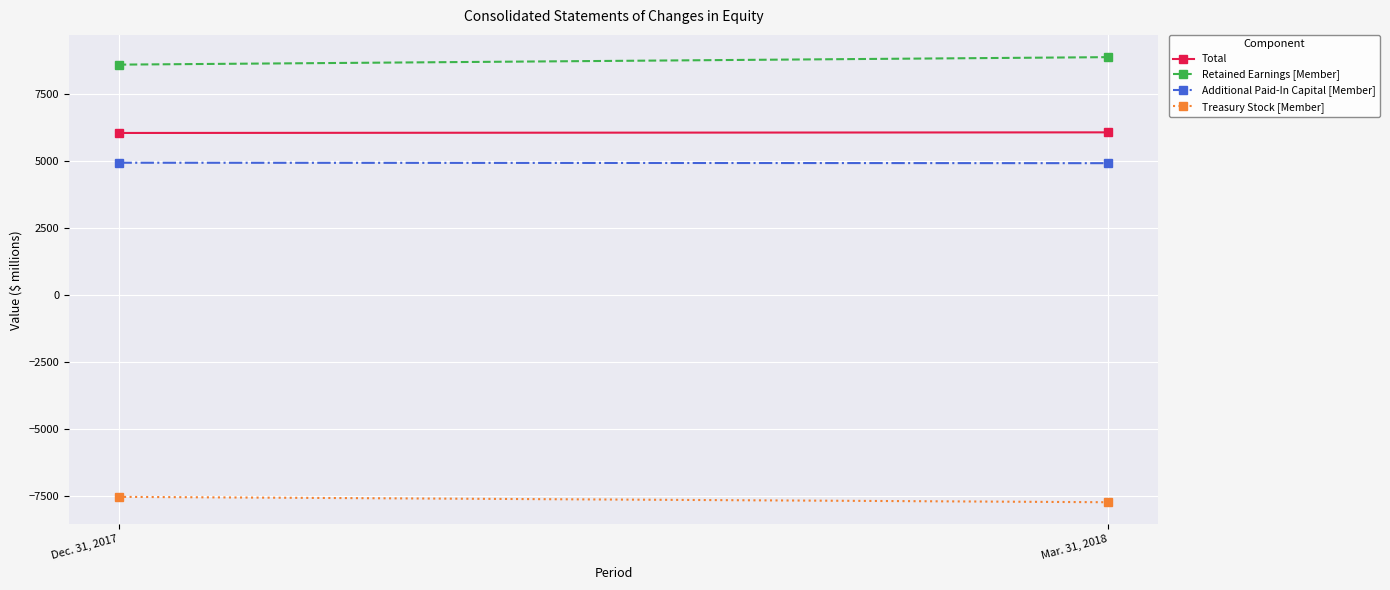

Which series has the largest total across all categories?

Retained Earnings [Member]